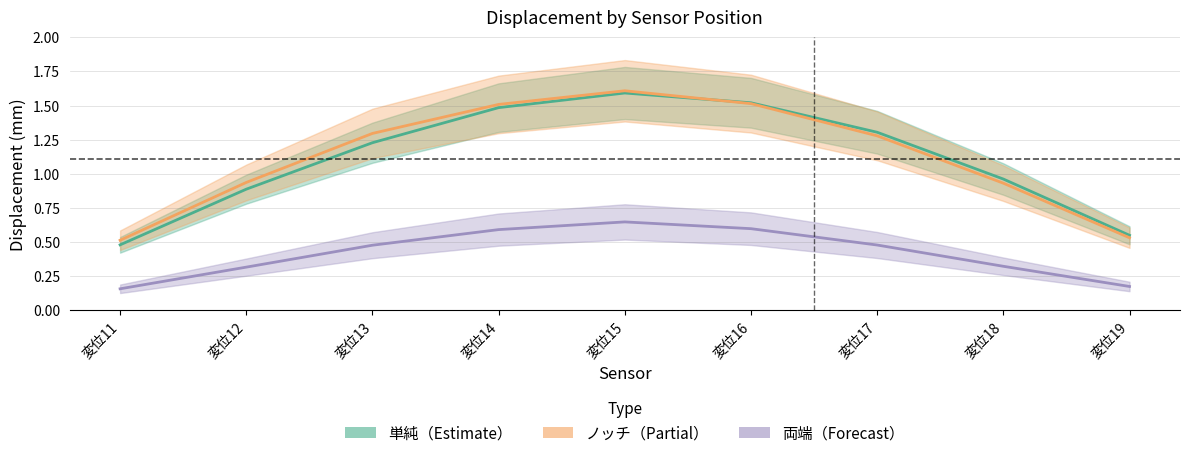

What is the lowest value of the 両端（Forecast） series?

0.2